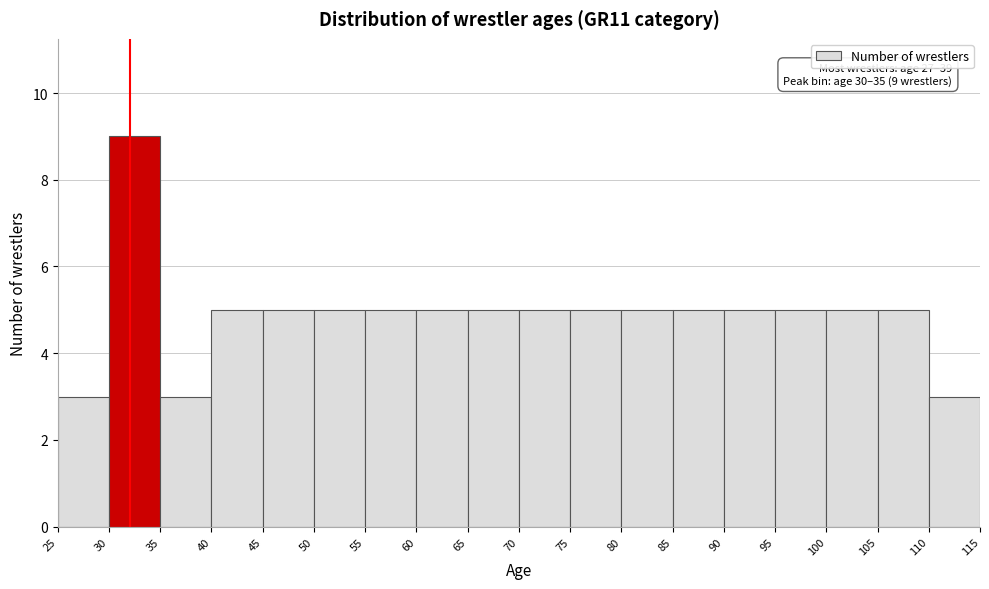

Which range on the x-axis has the tallest bar?

30 to 35